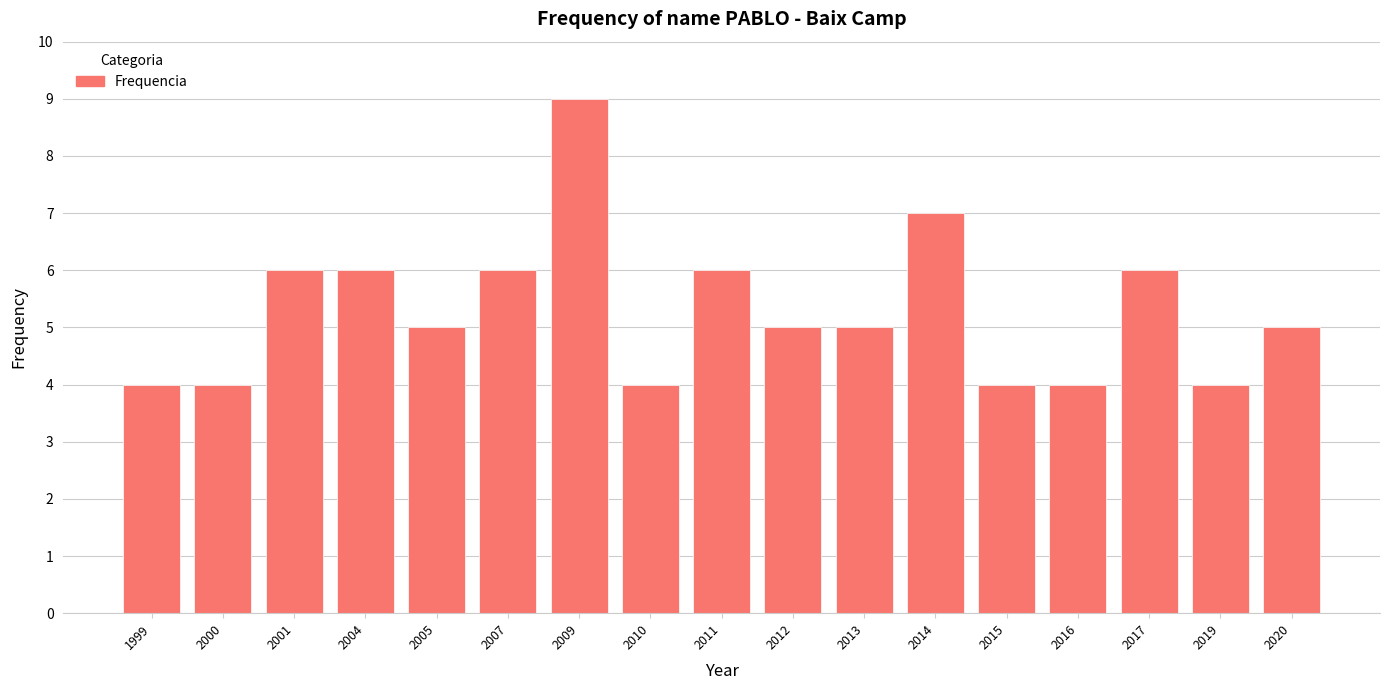

Reading left to right, transcribe all the data shown in this chart.

4	4	6	6	5	6	9	4	6	5	5	7	4	4	6	4	5